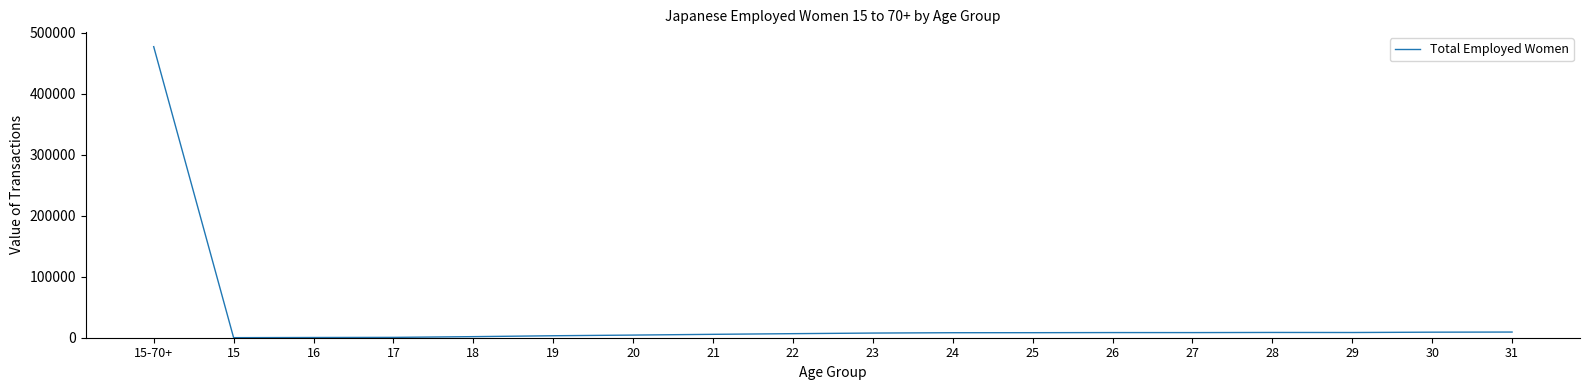

Read the value at 31, to the nearest 100.

9300